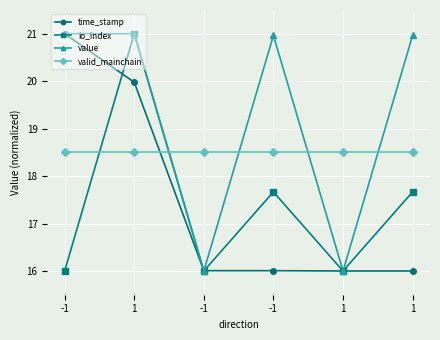

At which category does value reach its first local peak?

-1